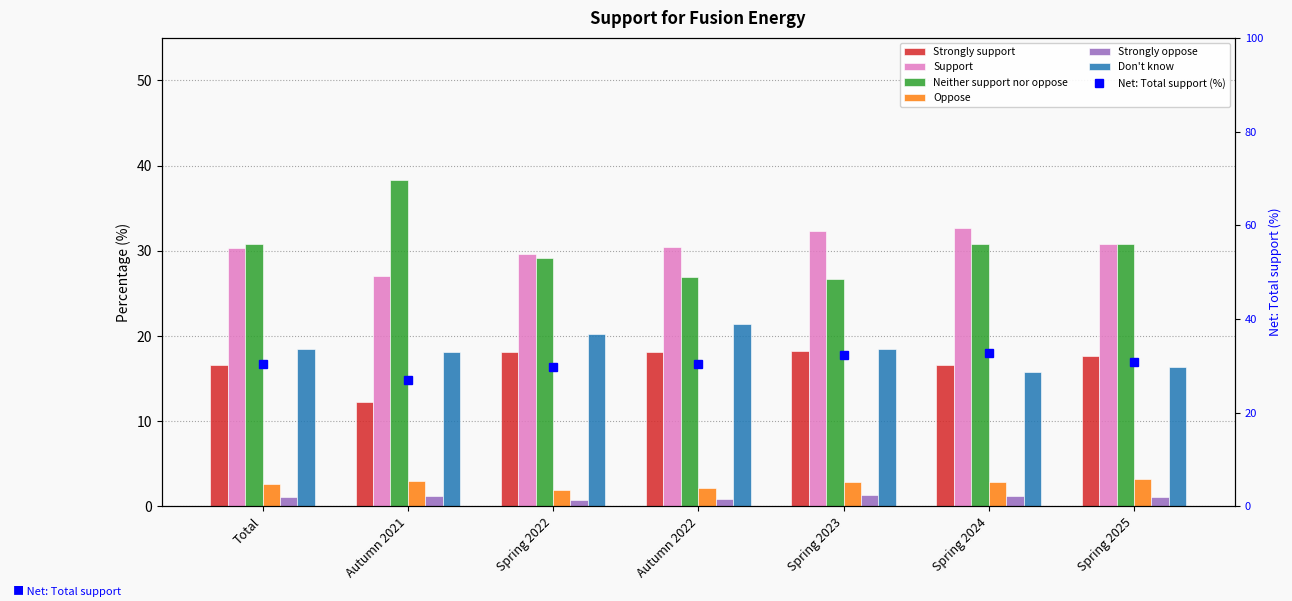

At which label does Strongly oppose reach its minimum?

Spring 2022